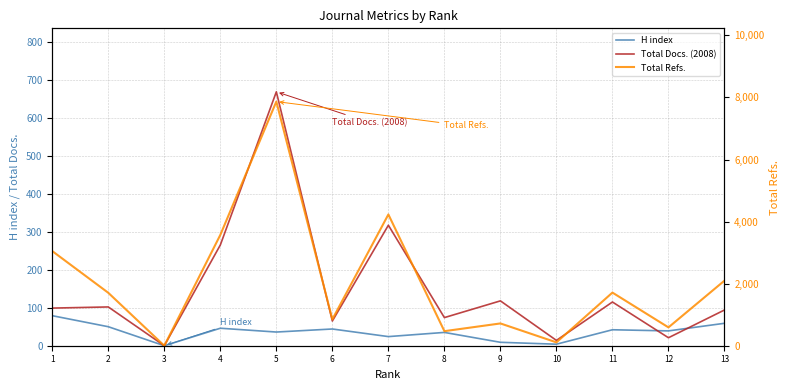

Which series has the widest spread of values?

Total Refs.